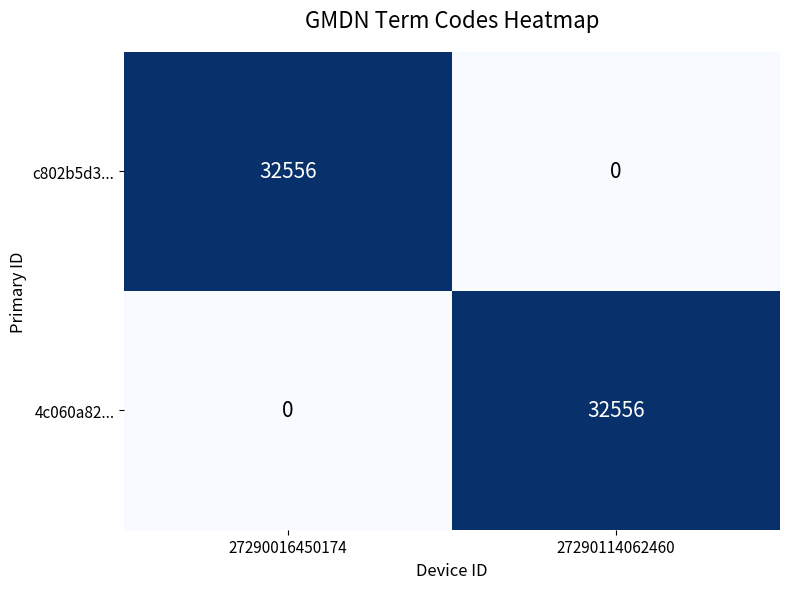

What is the difference between the maximum and minimum values in the 4c060a82... series?

32556